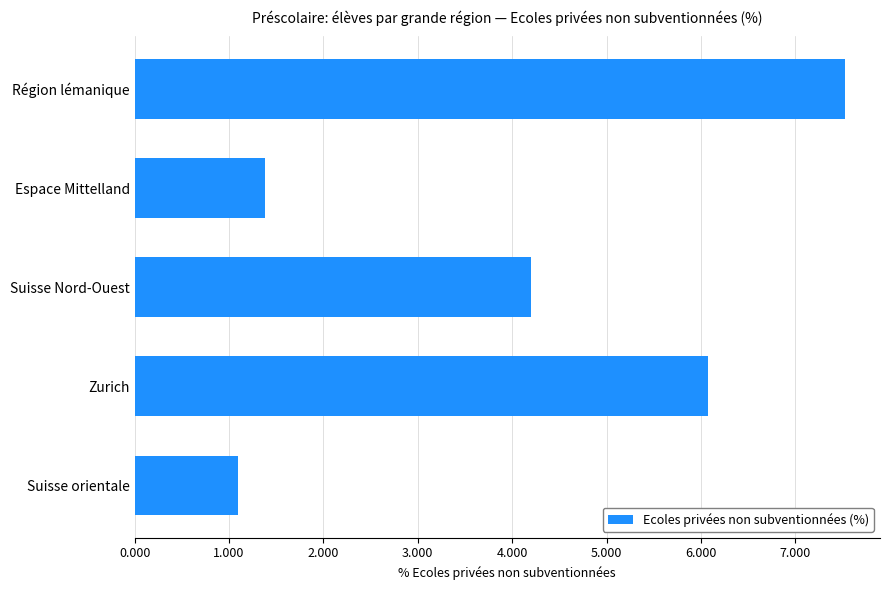

How many categories are shown in the chart?

5